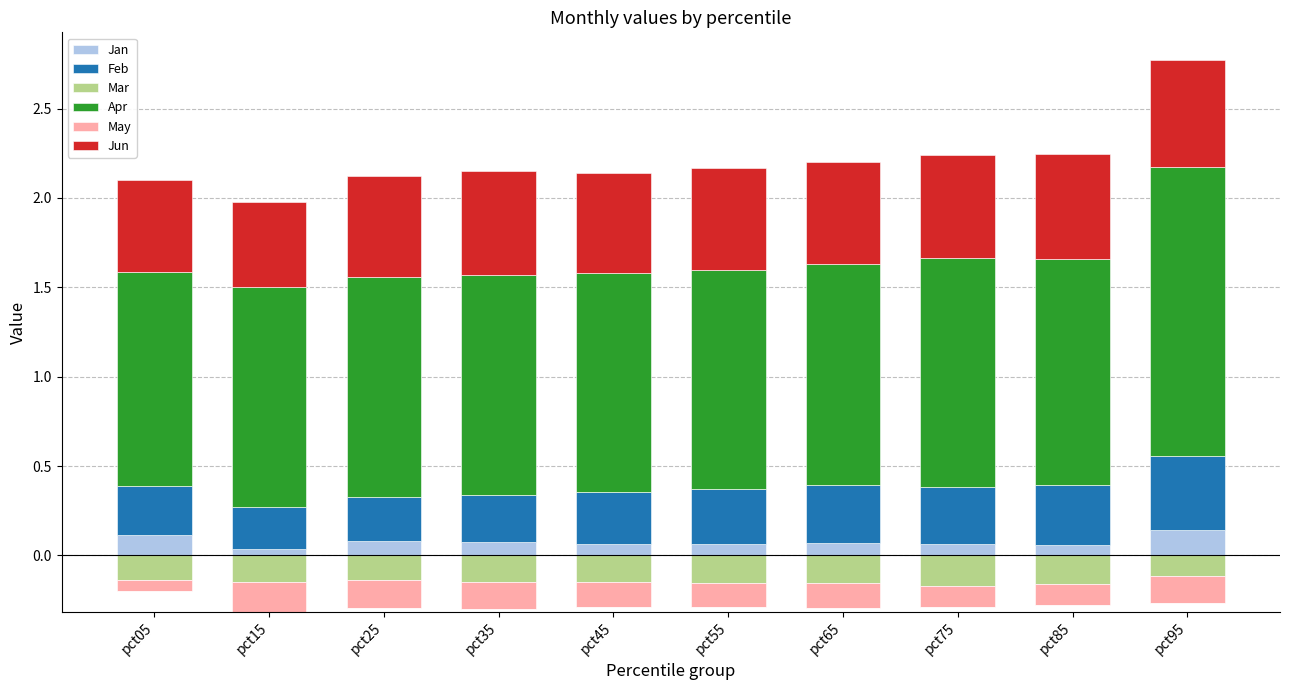

What is the sum of all Jun values?

5.6